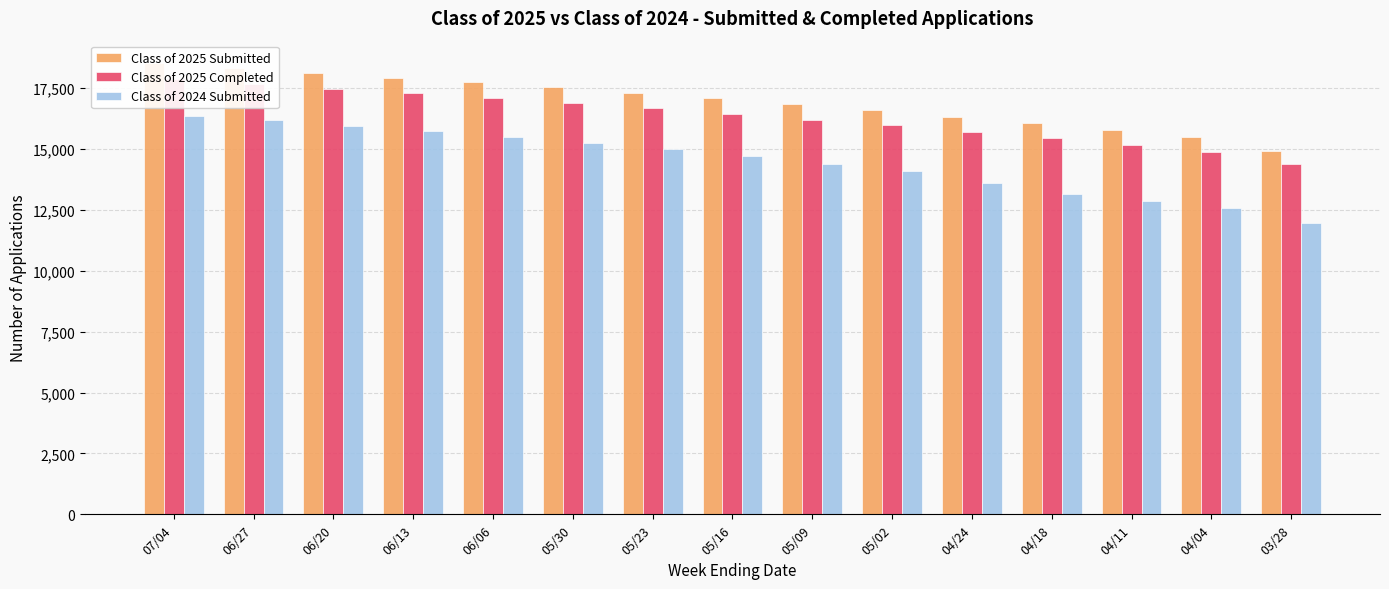

Where does the Class of 2025 Submitted series first go above 17094?

07/04